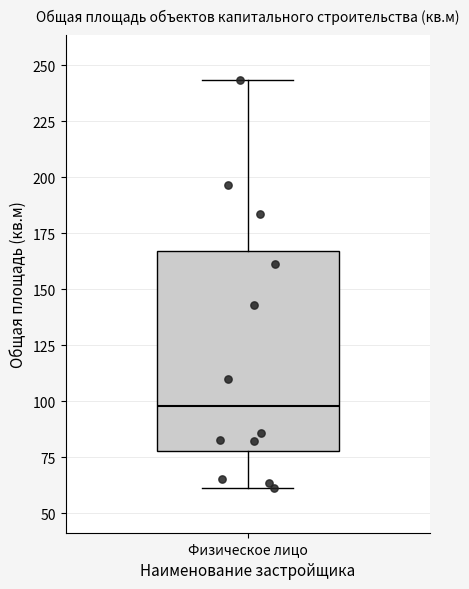

Read this box plot against the y-axis: the position of the median line, the range covered by the box, and the ends of both whiskers. The values are not printed on the chart, so give them approximately, as read against the axis.

median 100, box 80 to 165, whiskers 60 to 245